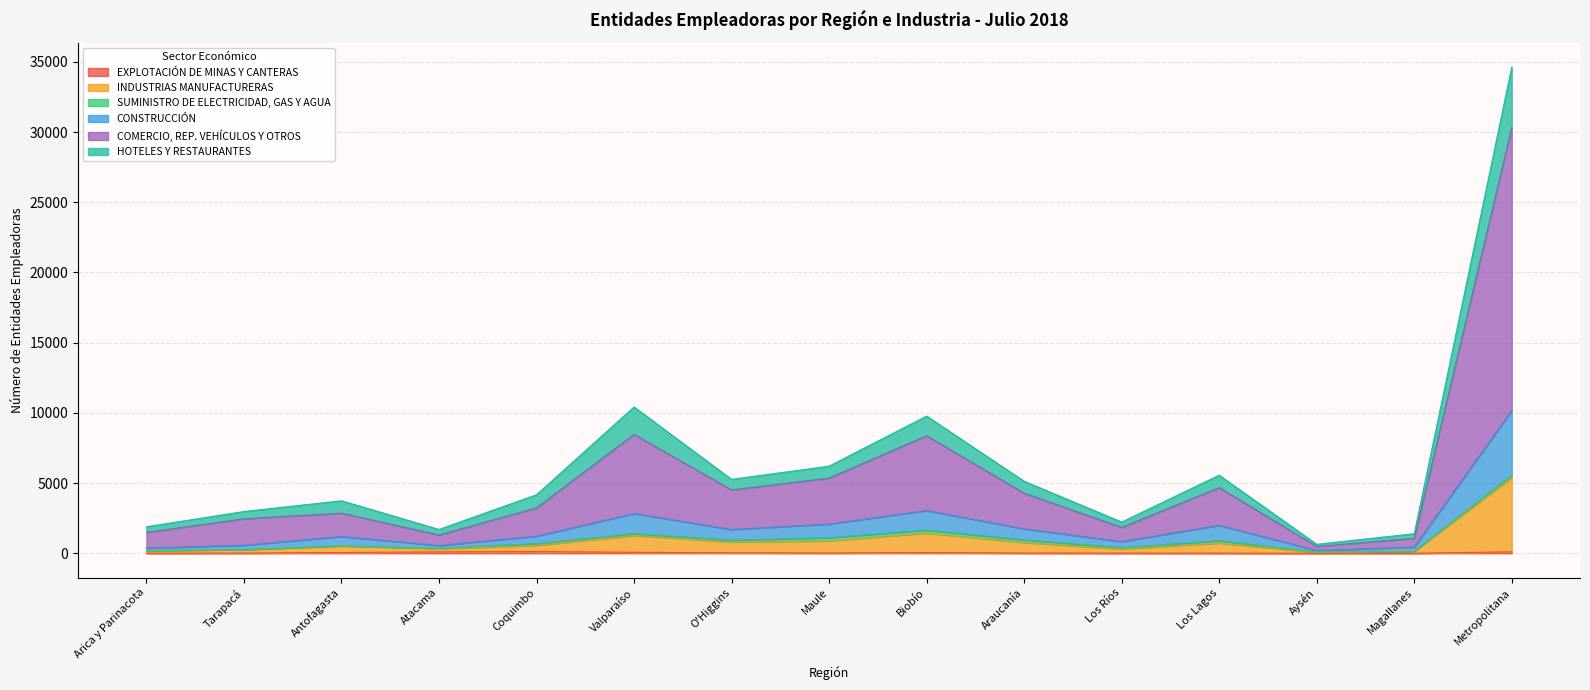

At which category is the sum across all series the highest?

Metropolitana